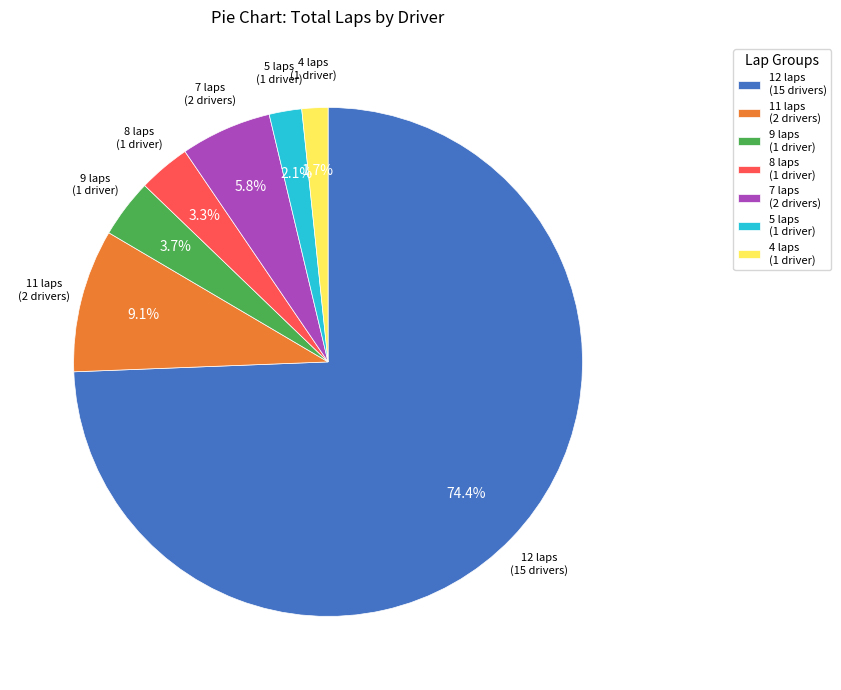

What is the majority slice?

12 laps (15 drivers)